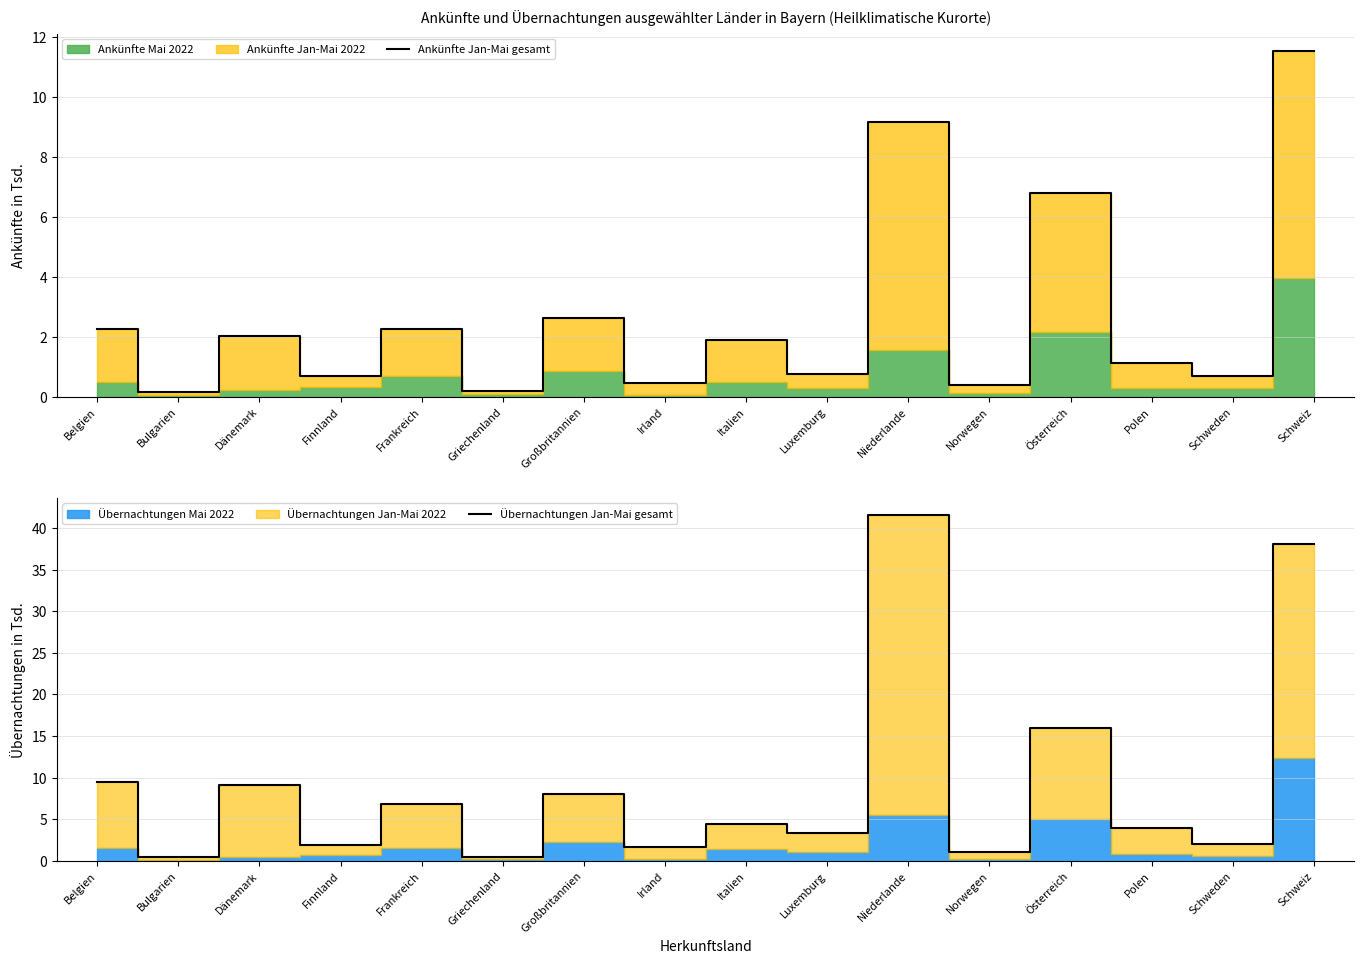

What is the total value across all series at Schweden?

2.7